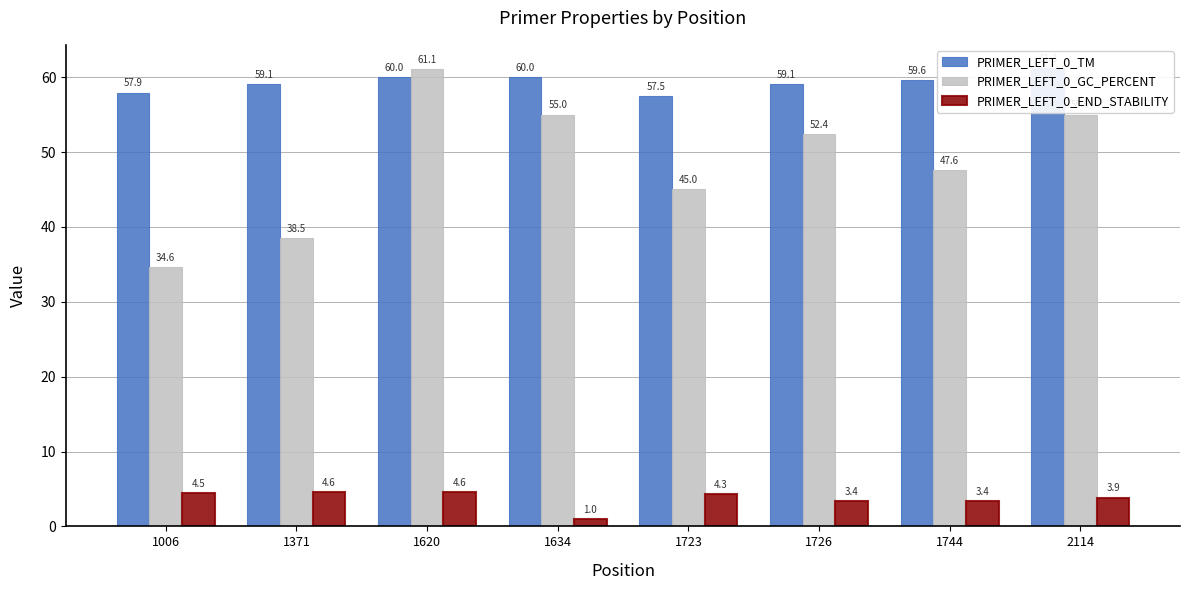

How many bars are there in each group?

3